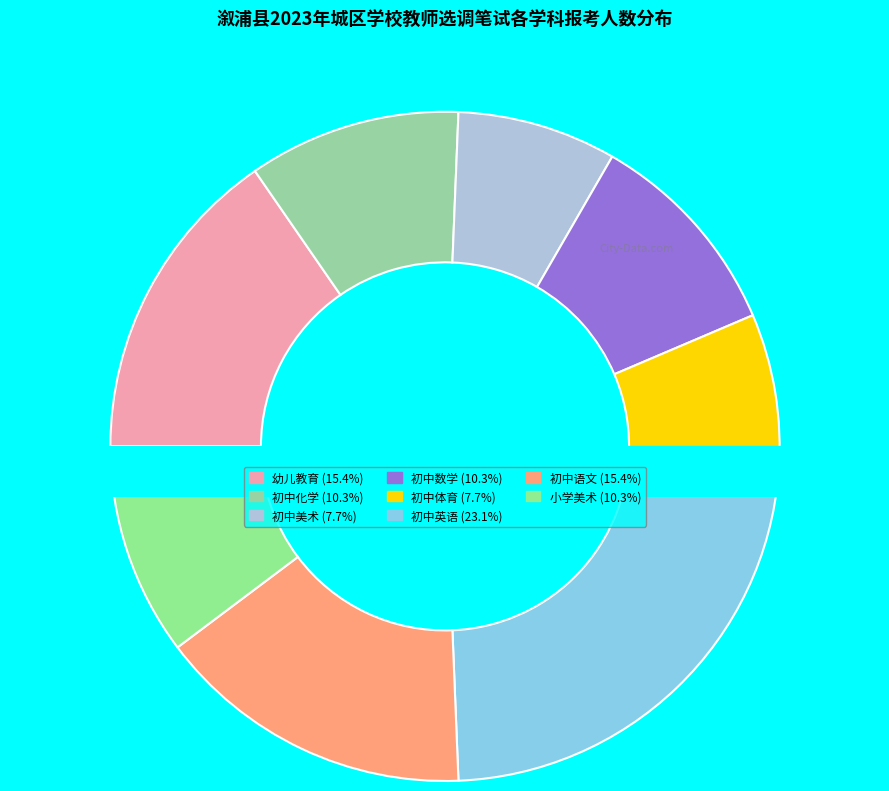

Does 初中语文 represent more than half of the total?

No